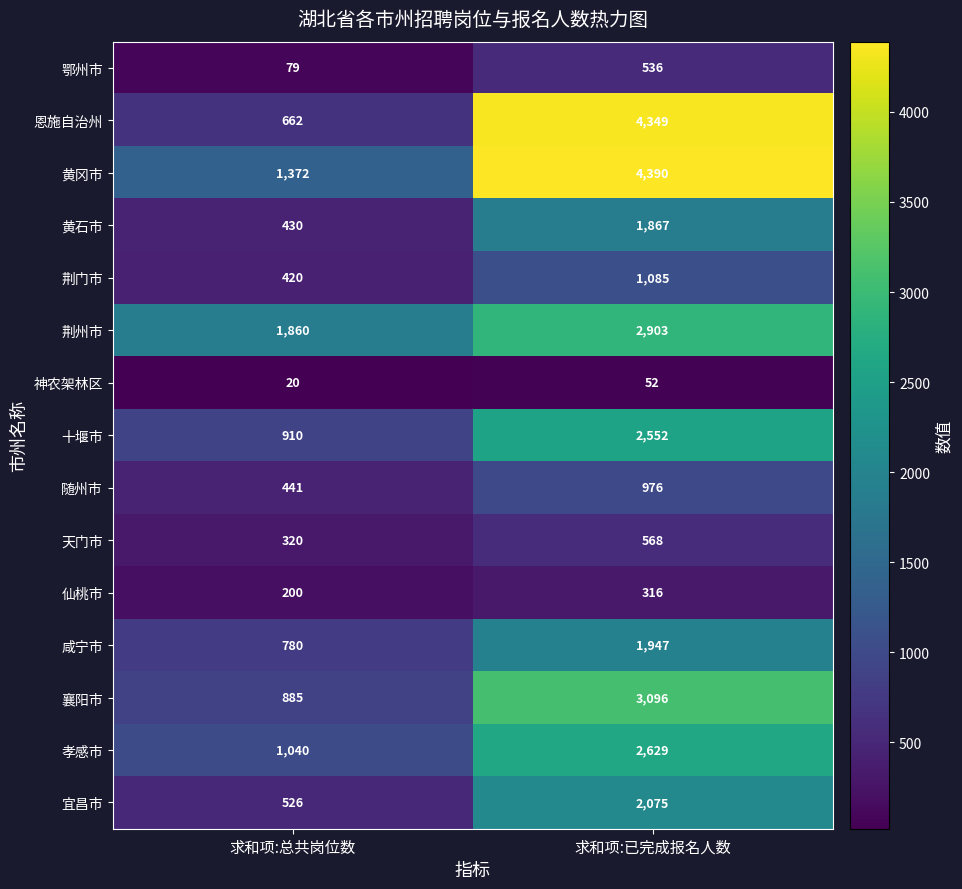

At how many categories does at least one series exceed 3621?

1